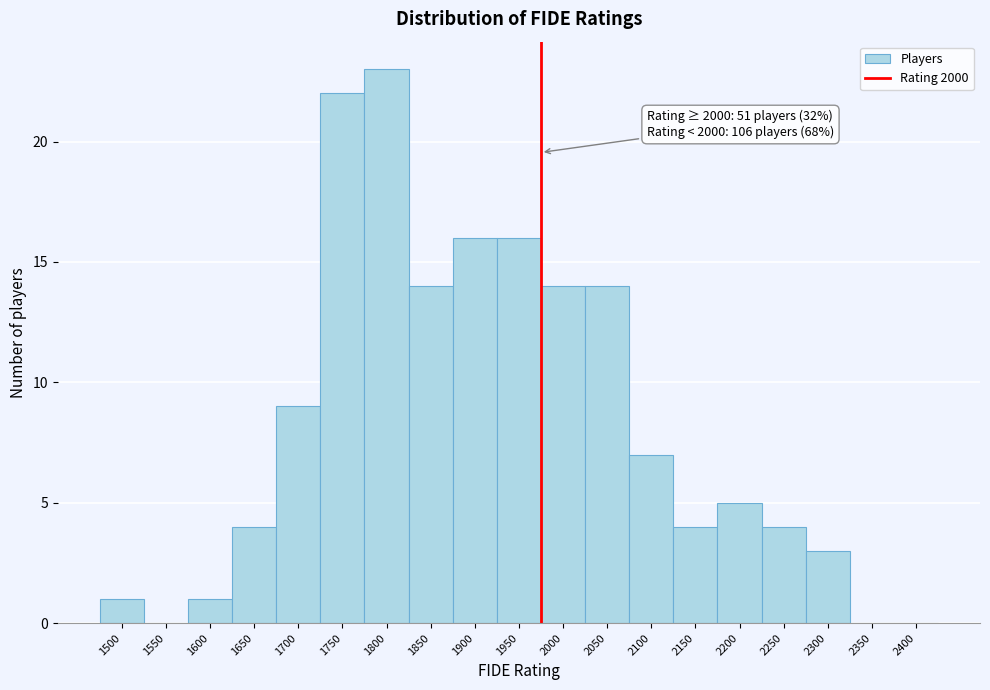

Reading right to left, extract all data points from this chart.

2400=0	2350=0	2300=3	2250=4	2200=5	2150=4	2100=7	2050=14	2000=14	1950=16	1900=16	1850=14	1800=23	1750=22	1700=9	1650=4	1600=1	1550=0	1500=1